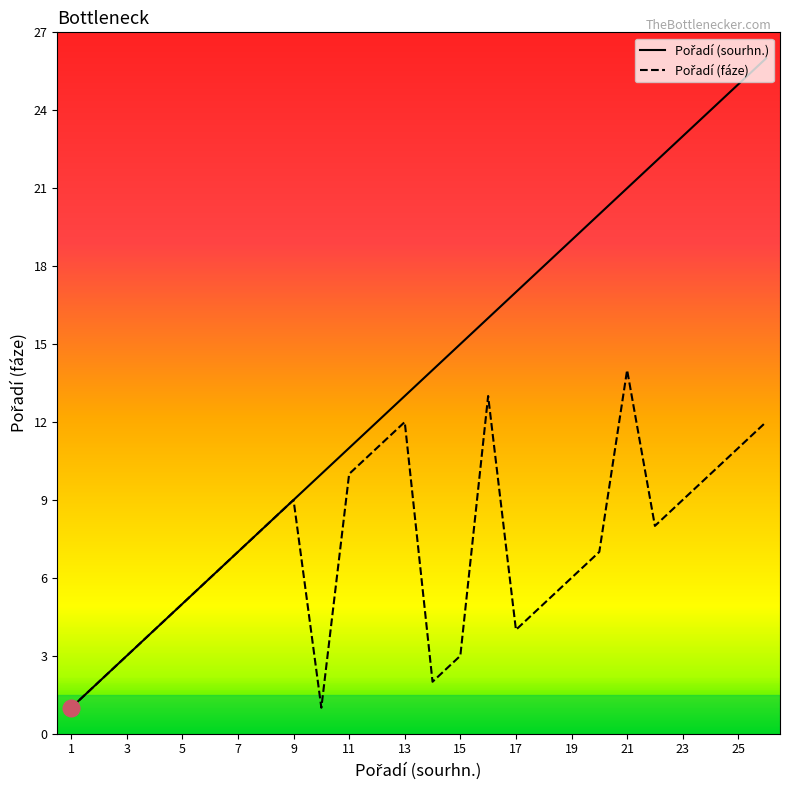

Rank the categories by Pořadí (sourhn.) value from lowest to highest.

1, 2, 3, 4, 5, 6, 7, 8, 9, 10, 11, 12, 13, 14, 15, 16, 17, 18, 19, 20, 21, 22, 23, 24, 25, 26